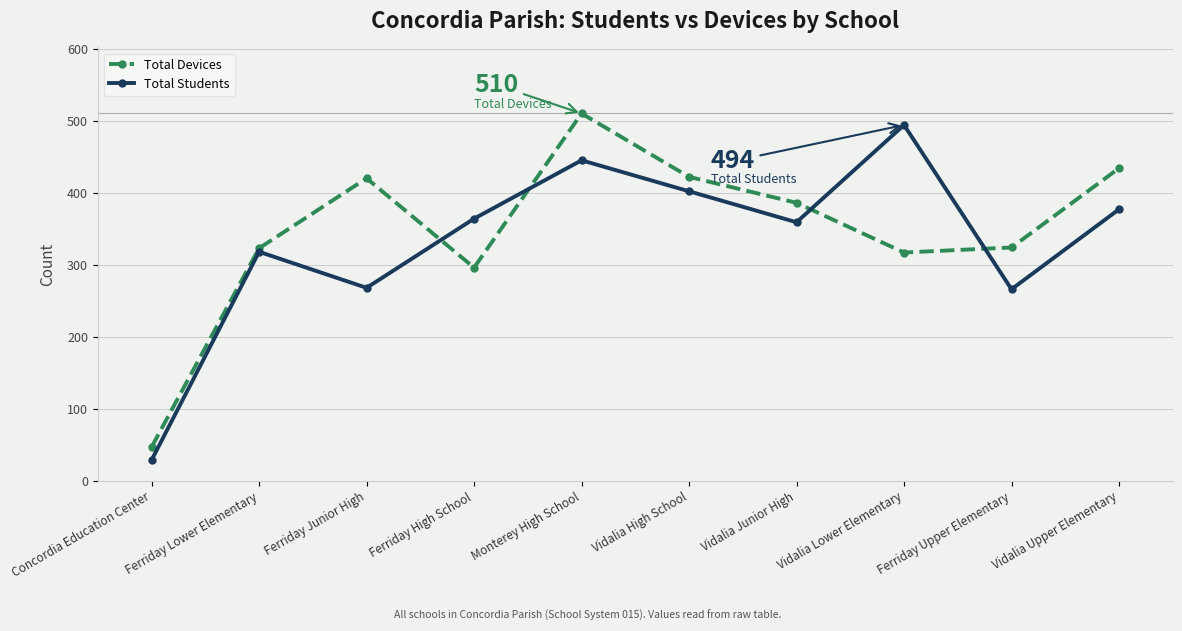

Between which two adjacent categories do Total Students and Total Devices first intersect?

Ferriday Junior High and Ferriday High School